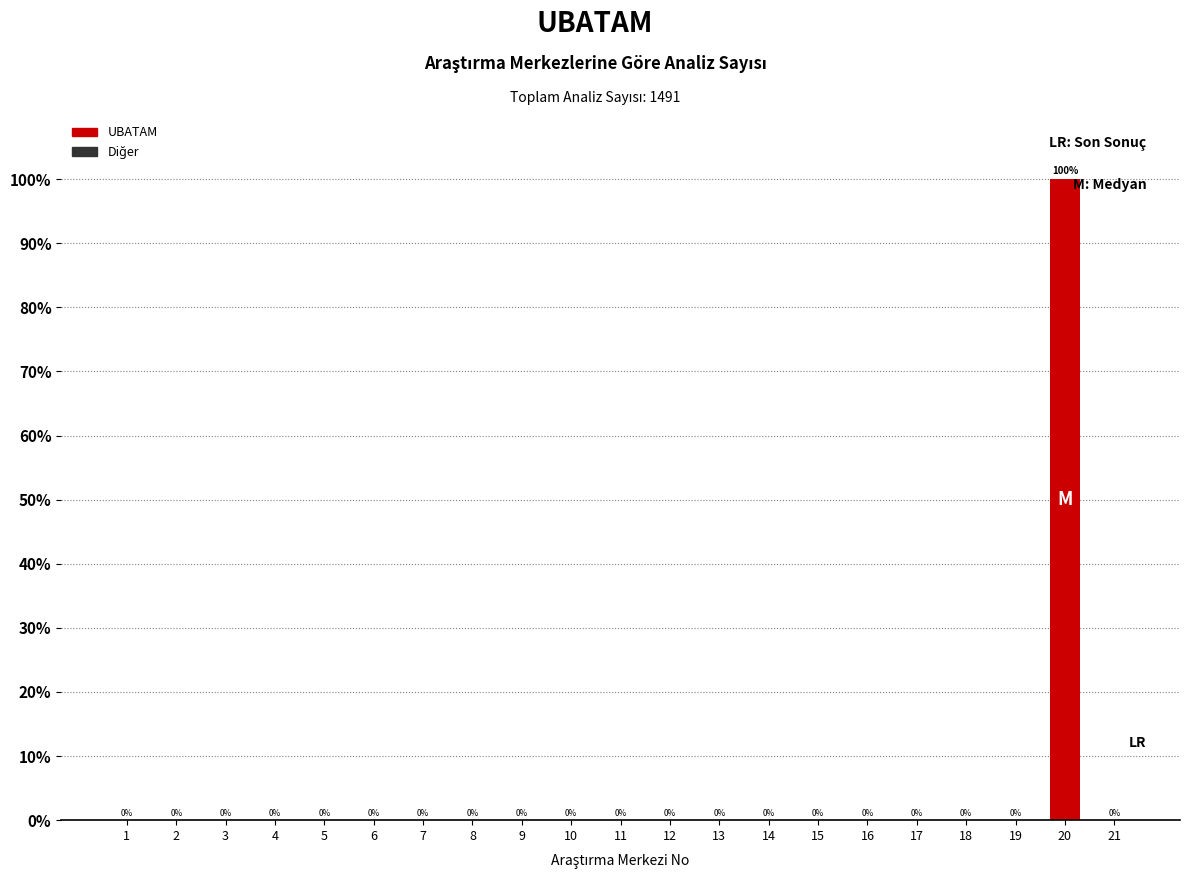

Reading left to right, transcribe all the data shown in this chart.

1=0	2=0	3=0	4=0	5=0	6=0	7=0	8=0	9=0	10=0	11=0	12=0	13=0	14=0	15=0	16=0	17=0	18=0	19=0	20=100	21=0